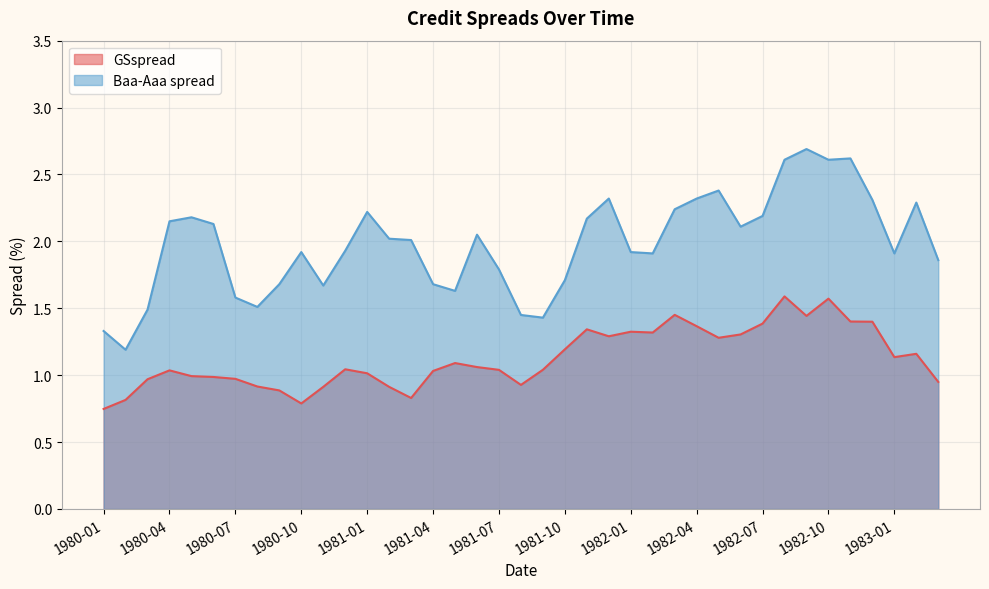

Which series has the widest spread of values?

Baa-Aaa spread